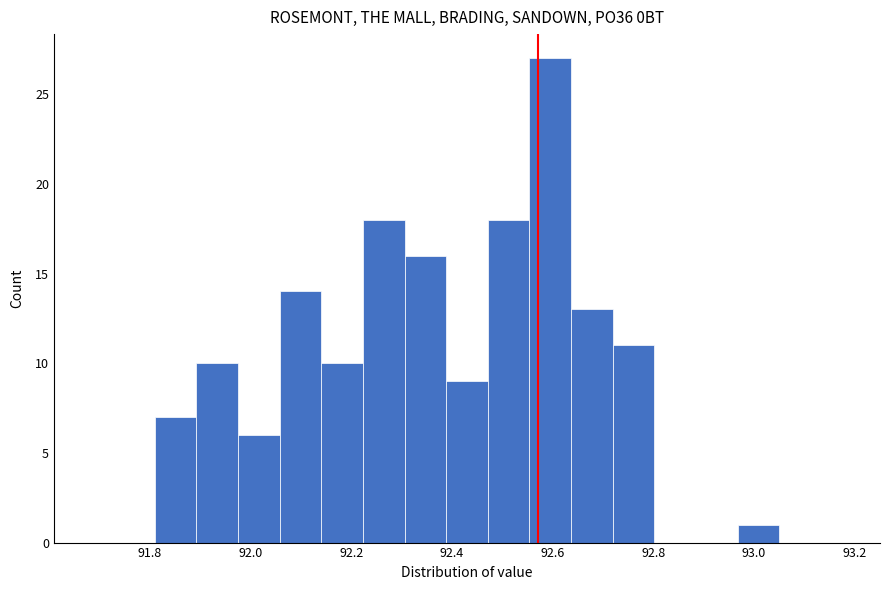

Over which range of the x-axis is the bar tallest?

92.56 to 92.64